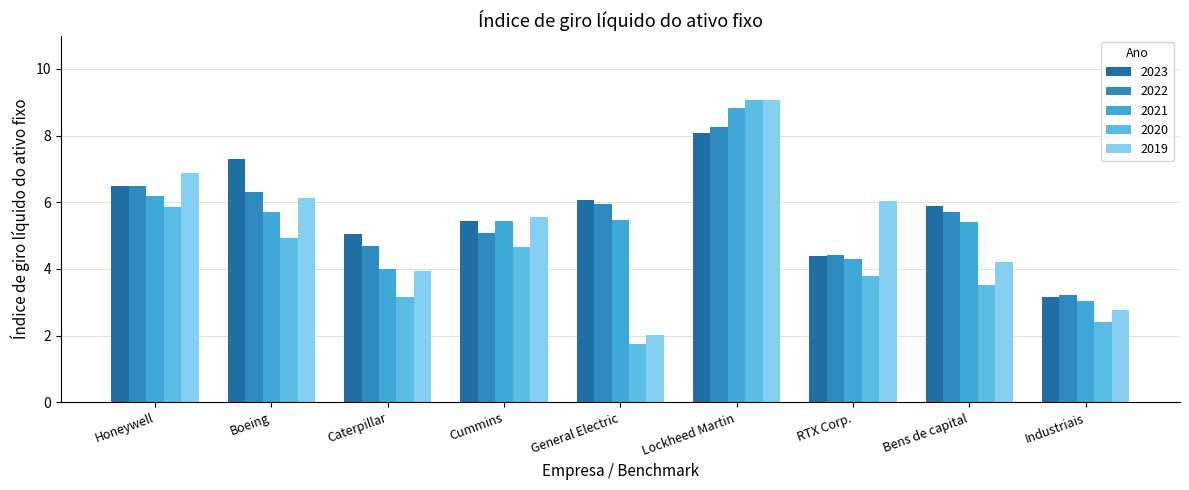

Which series has the largest range (max minus min)?

2020